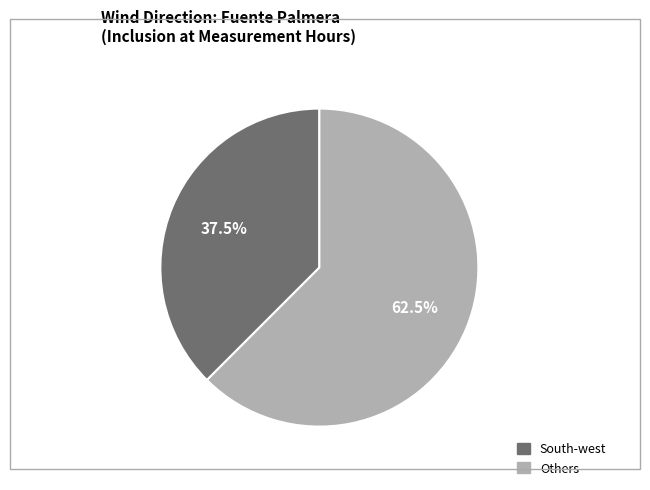

Is there a majority slice in this chart?

Yes